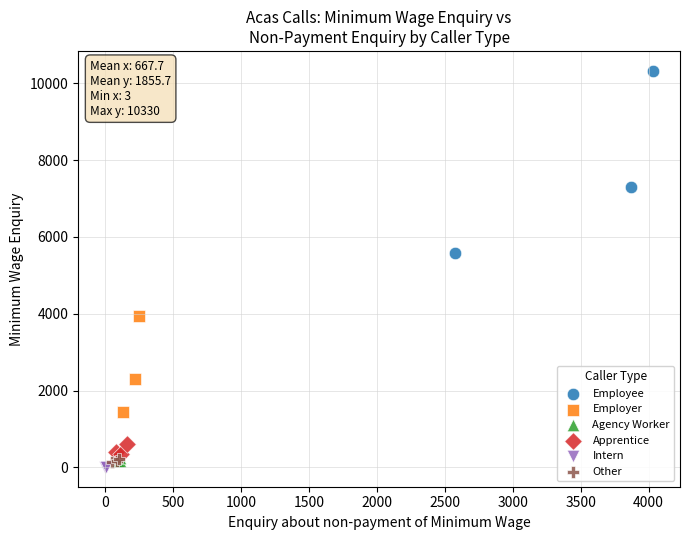

What are all the series names shown in the legend?

Employee, Employer, Agency Worker, Apprentice, Intern, Other